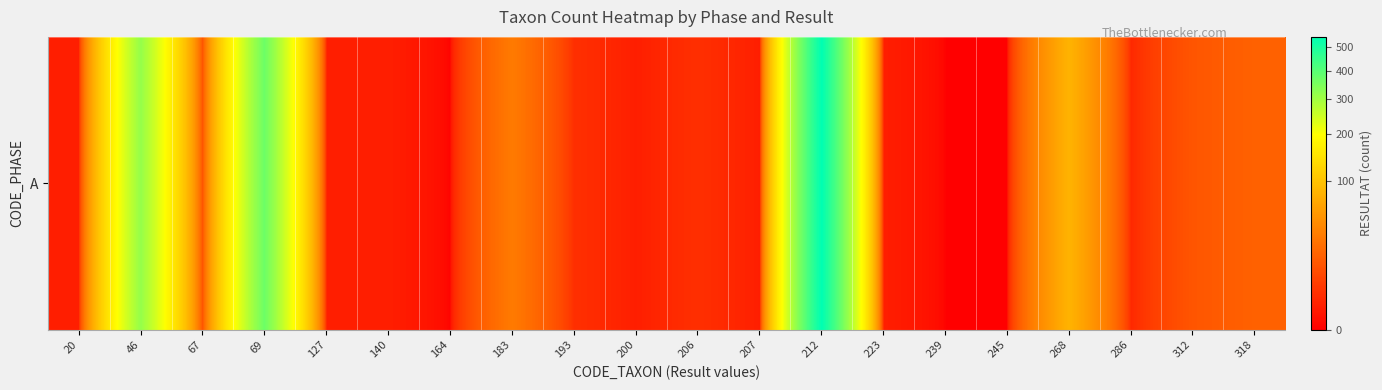

What is the sum of the values at 67 and 200?

13